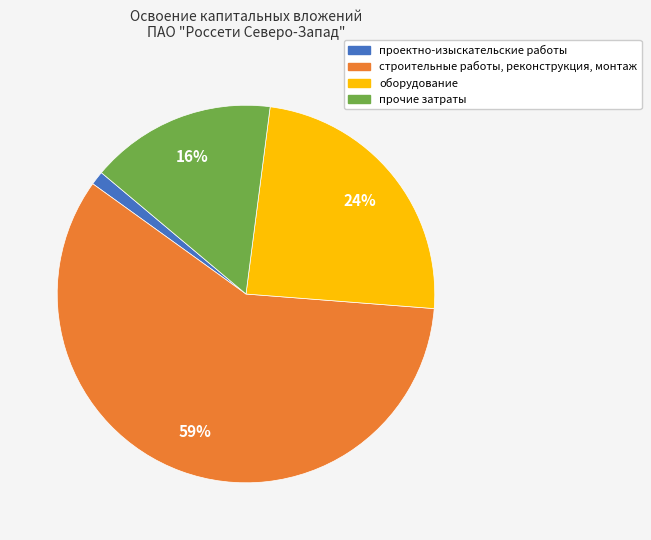

Which slice is the smallest?

проектно-изыскательские работы